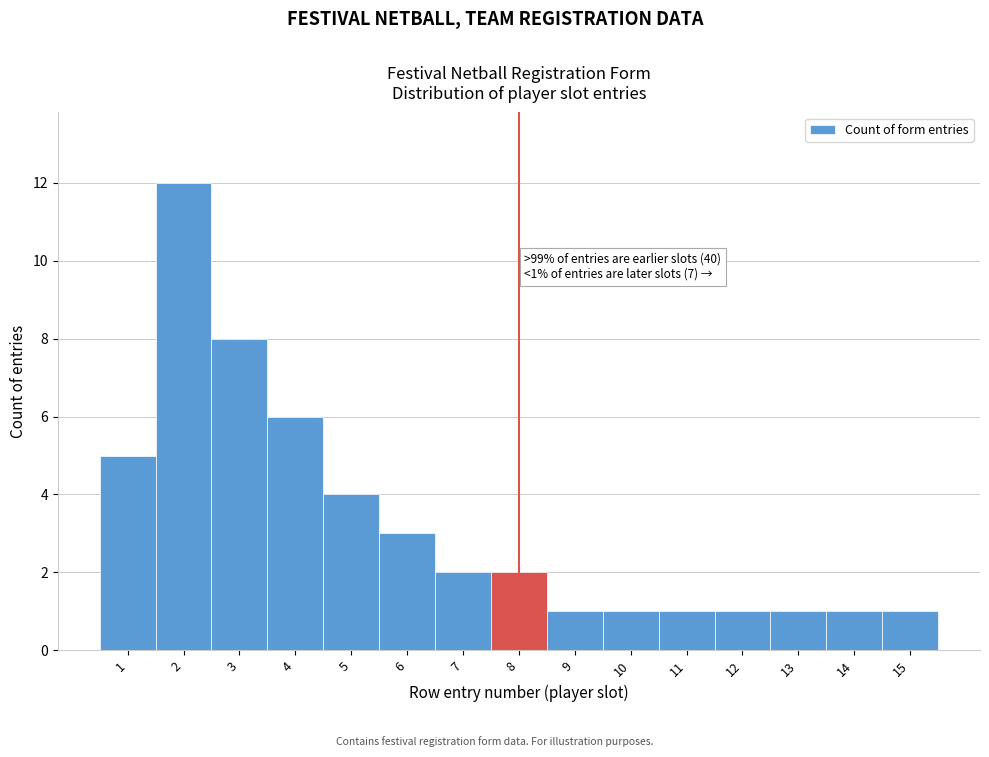

Reading left to right, list all the values displayed in this chart.

1=5	2=12	3=8	4=6	5=4	6=3	7=2	8=2	9=1	10=1	11=1	12=1	13=1	14=1	15=1